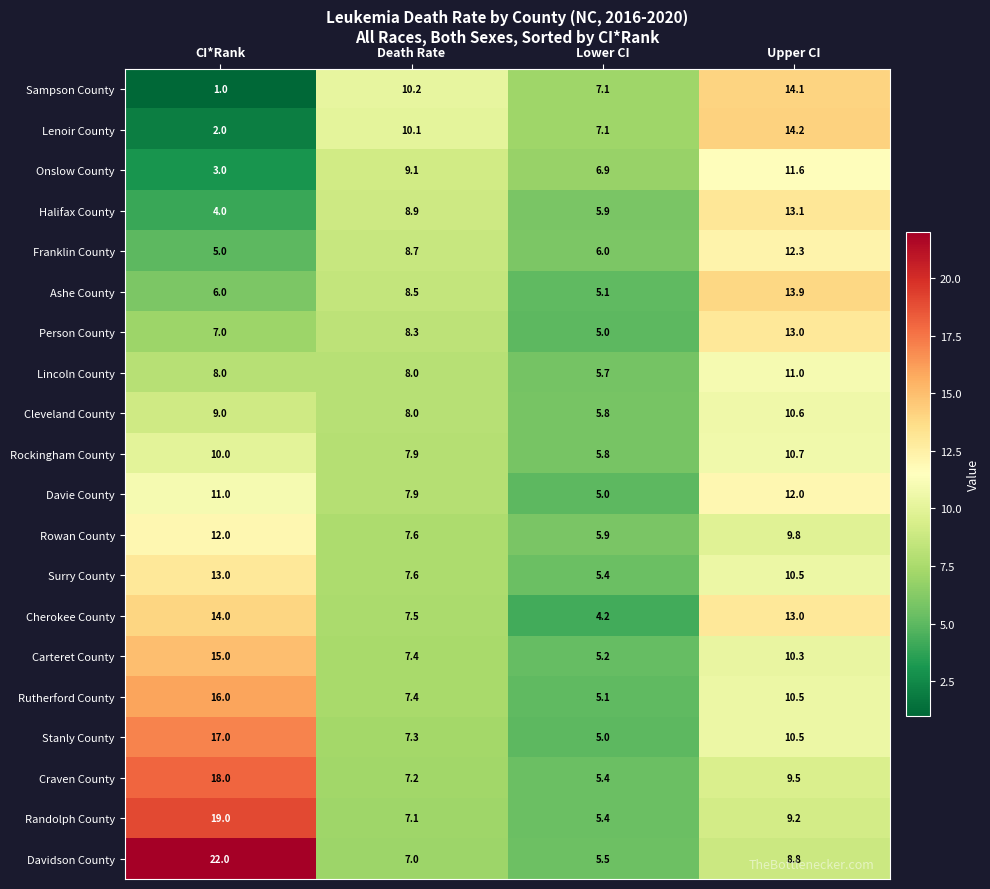

What is the difference between the highest and lowest values at Death Rate?

3.2